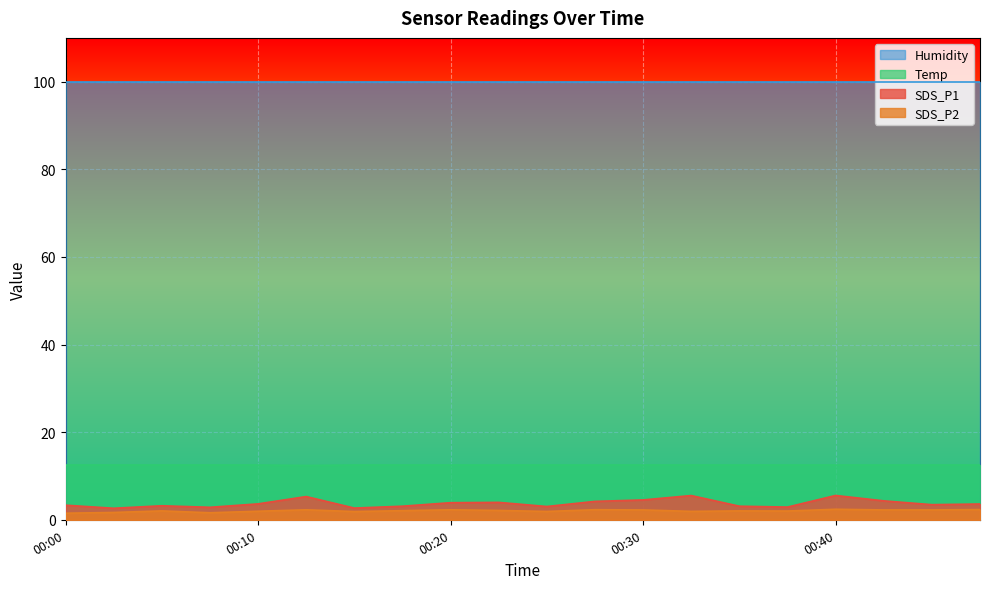

Which series has the largest range (max minus min)?

SDS_P1